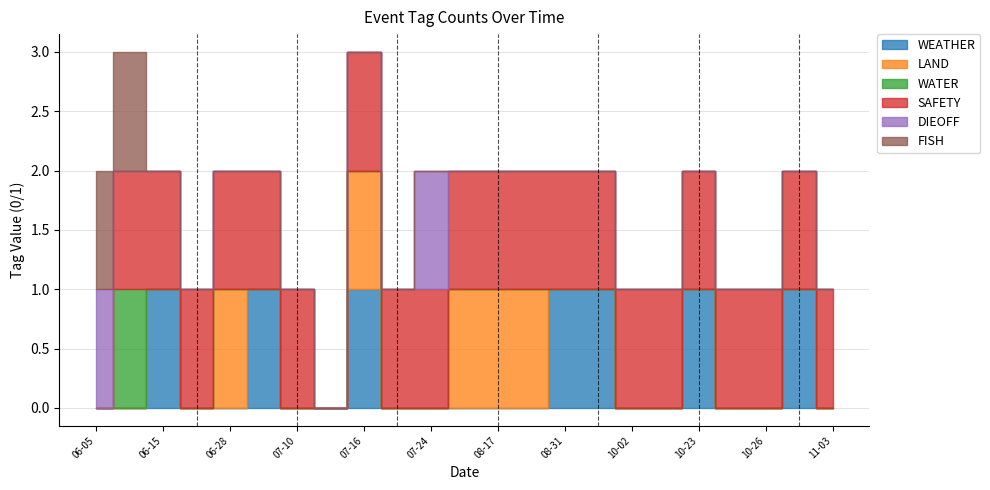

Count the LAND values in the range 0 to 1.

23